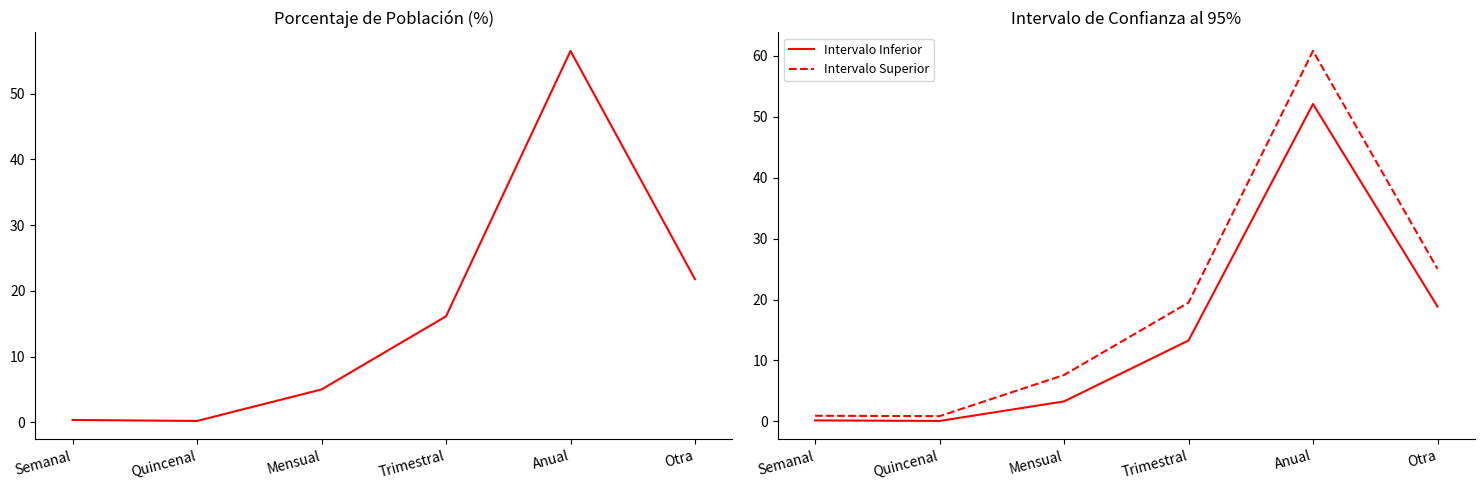

The value of Intervalo Superior at Quincenal is 0.5. True or false?

False